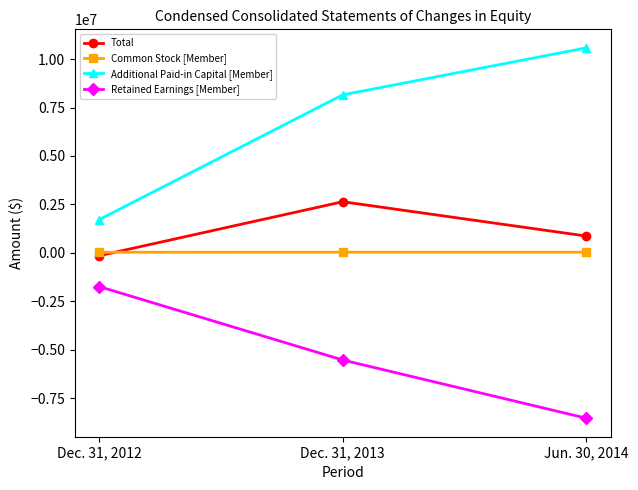

At which category is the sum across all series the highest?

Dec. 31, 2013